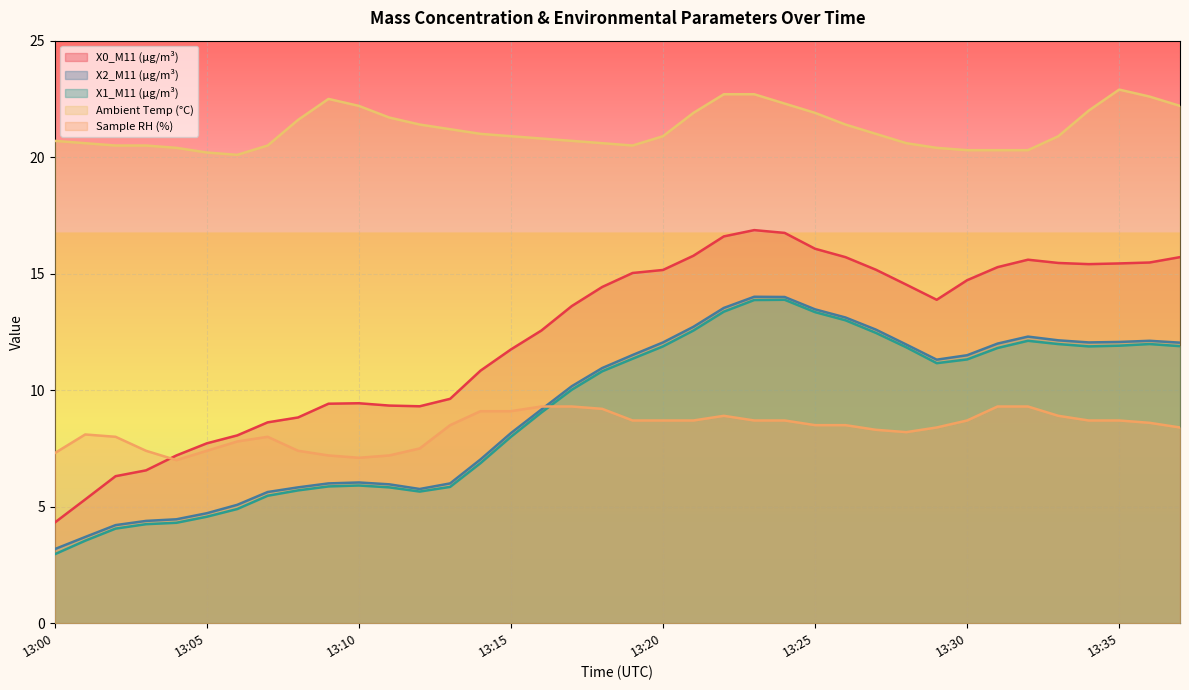

What are all the series names shown in the legend?

X0_M11 (μg/m³), X2_M11 (μg/m³), X1_M11 (μg/m³), Ambient Temp (°C), Sample RH (%)